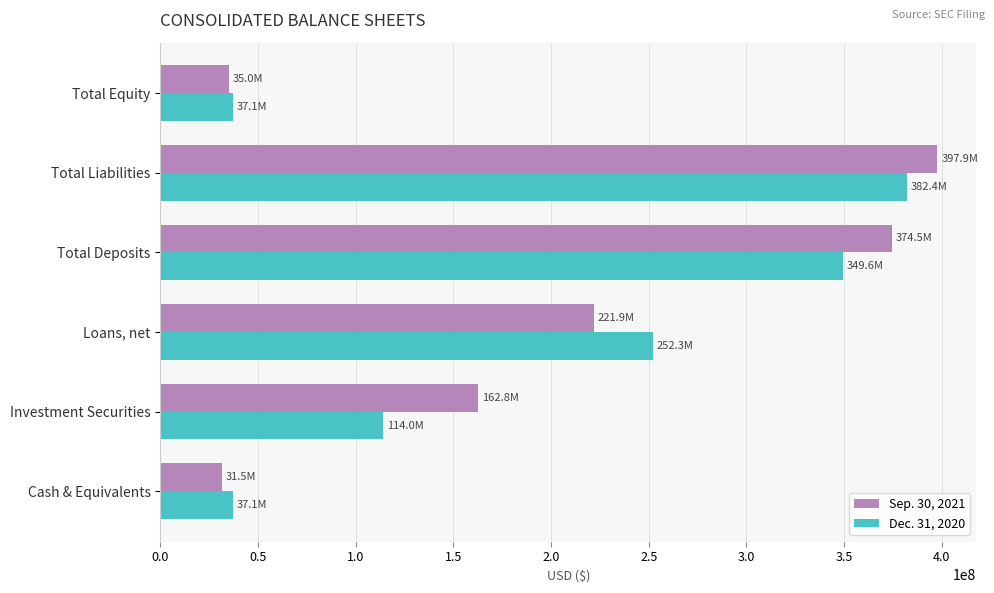

Where is Sep. 30, 2021 nearest to the value 214657000?

Loans, net